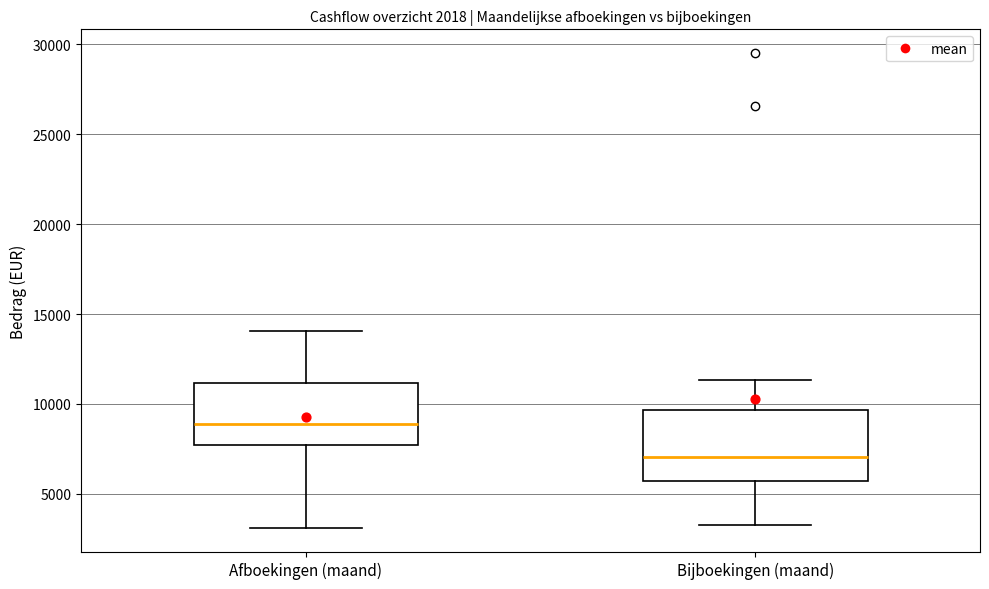

Reading left to right, transcribe this box plot: for each box, give where its median line is, the range the box spans, and where its two whiskers end, as read against the y-axis. The values are not printed on the chart, so give them approximately, as read against the axis.

Afboekingen (maand): median 9000, box 7500 to 11000, whiskers 3000 to 14000
Bijboekingen (maand): median 7000, box 5500 to 9500, whiskers 3500 to 11500